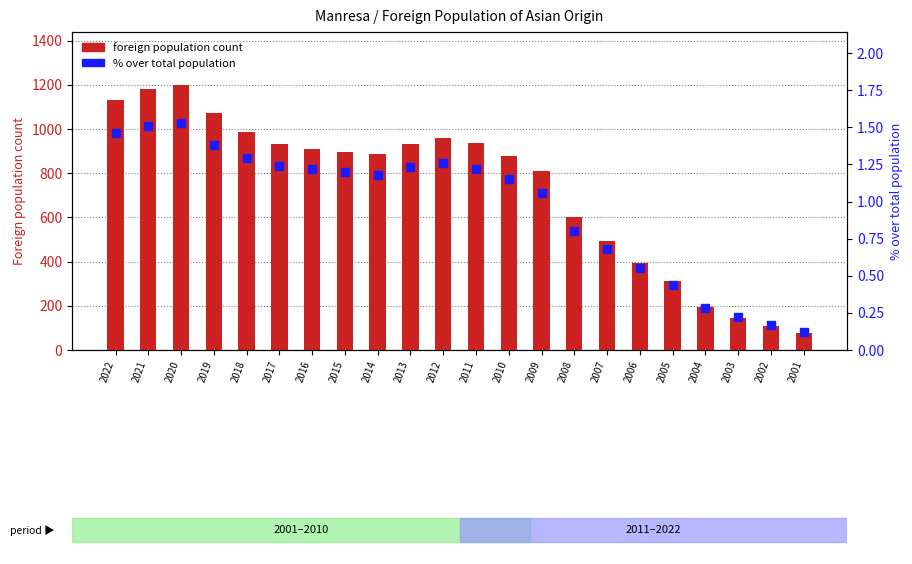

What is the total value across all series at 2014?

888.2